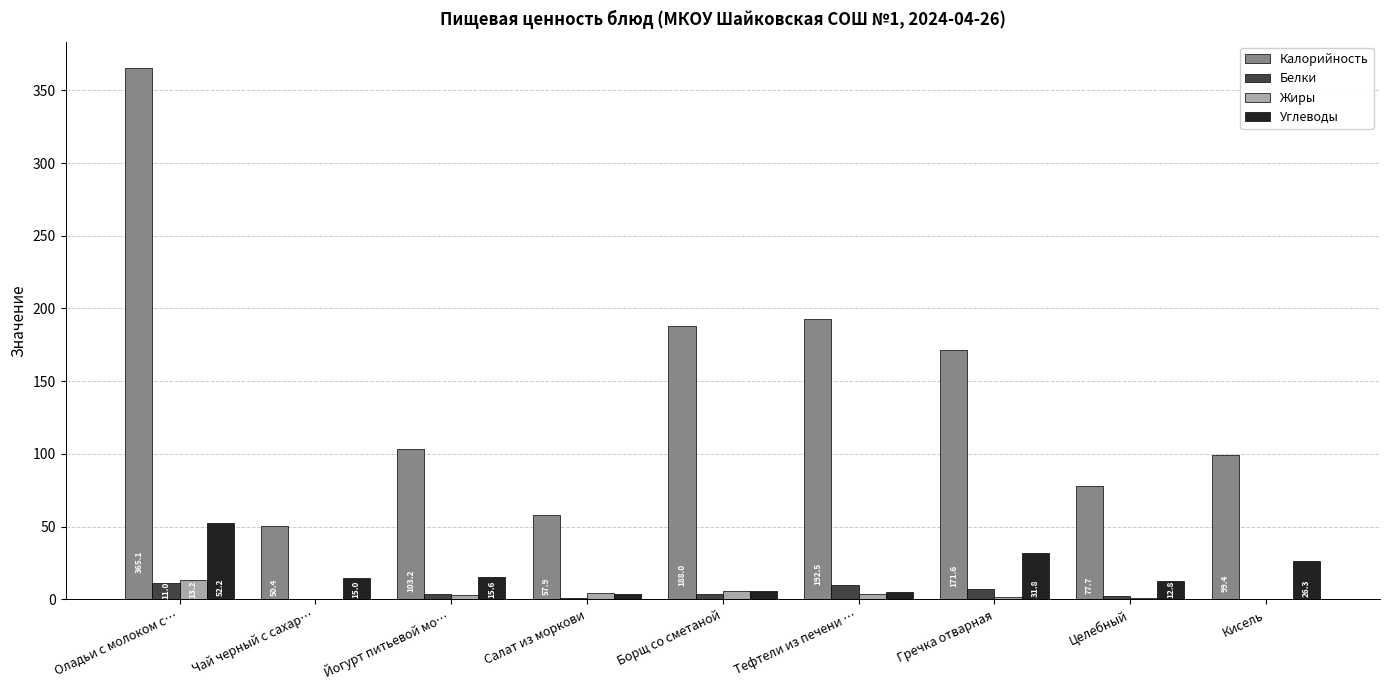

Which category has the highest value in the Калорийность series?

Оладьи с молоком с…